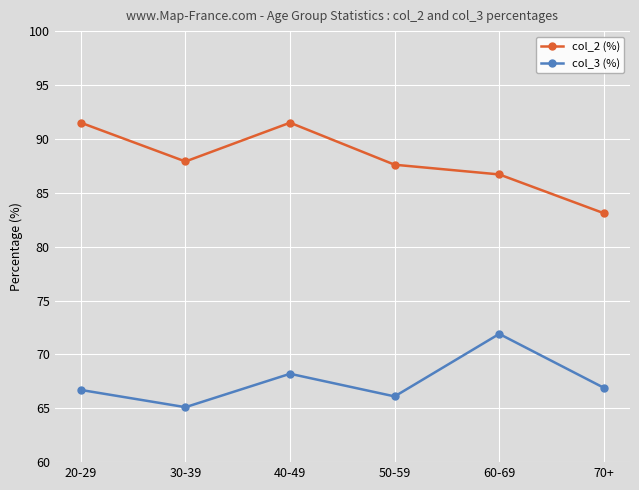

True or false: col_2 (%) has more than 0 interior local peaks.

True